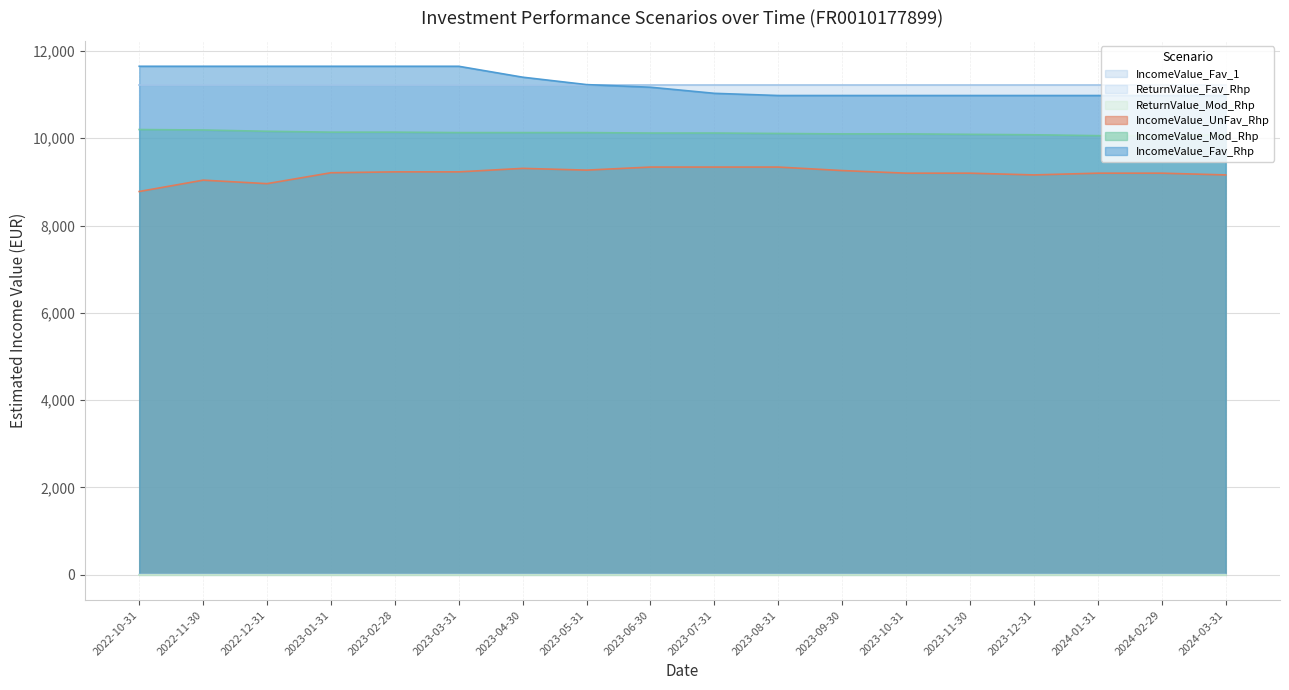

What position from the right is 2023-03-31?

13